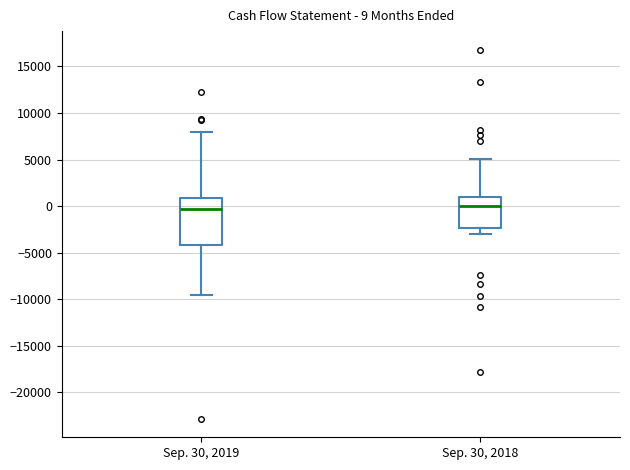

Which box is the tallest, from its lower edge to its upper edge?

Sep. 30, 2019